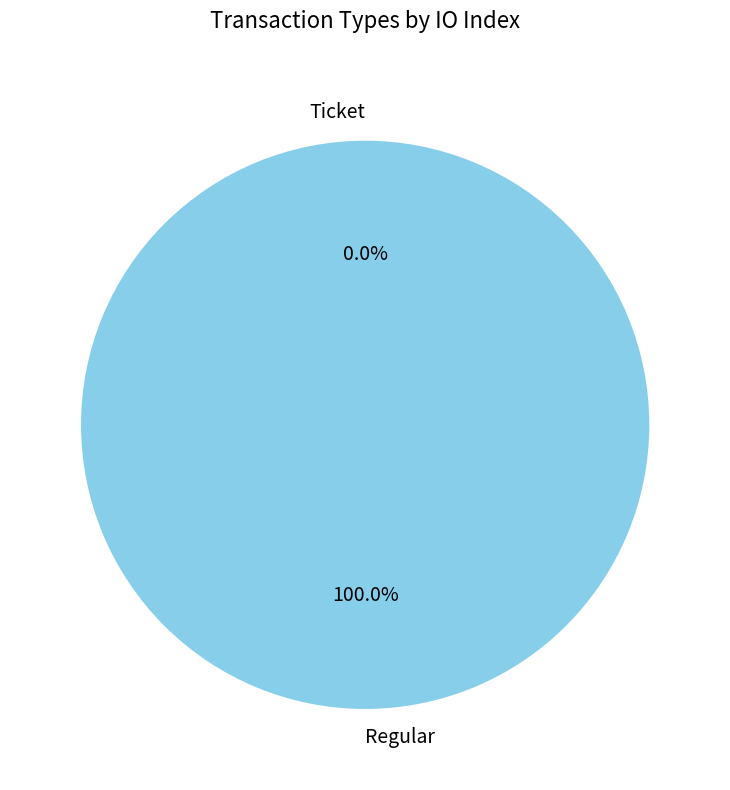

Is there a majority slice in this chart?

Yes